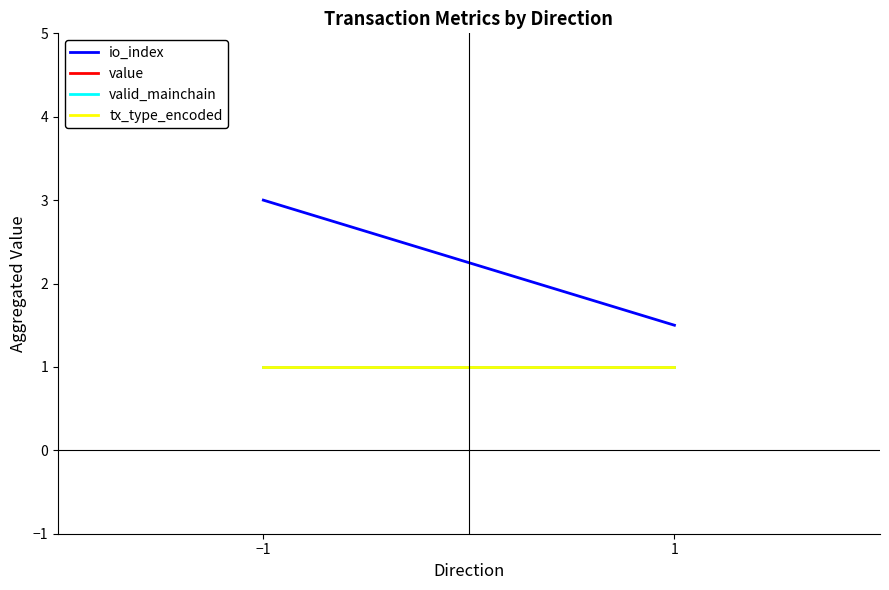

At how many categories does at least one series exceed 5?

2